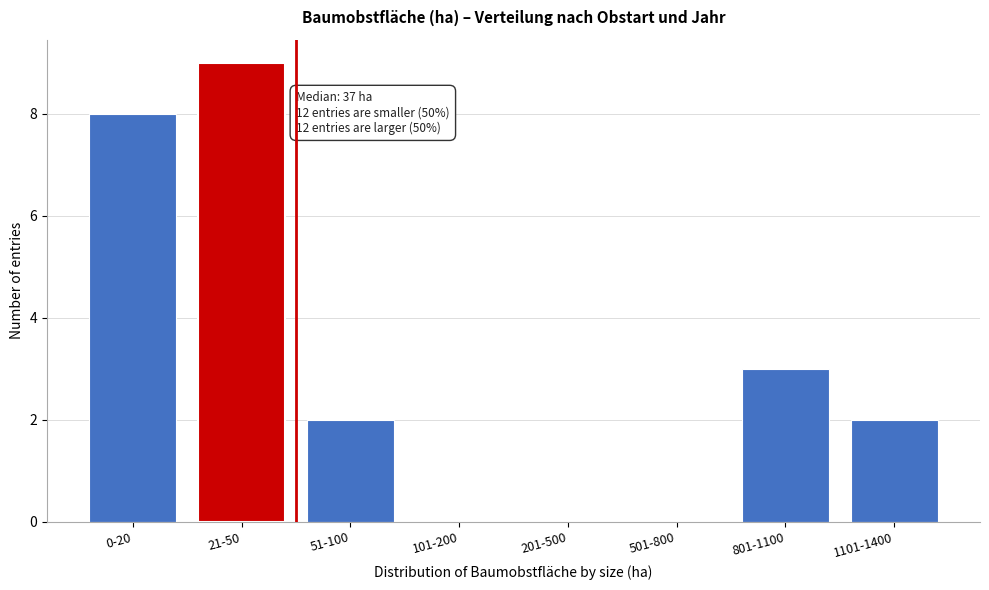

Reading right to left, extract all data points from this chart.

1101-1400=2	801-1100=3	501-800=0	201-500=0	101-200=0	51-100=2	21-50=9	0-20=8